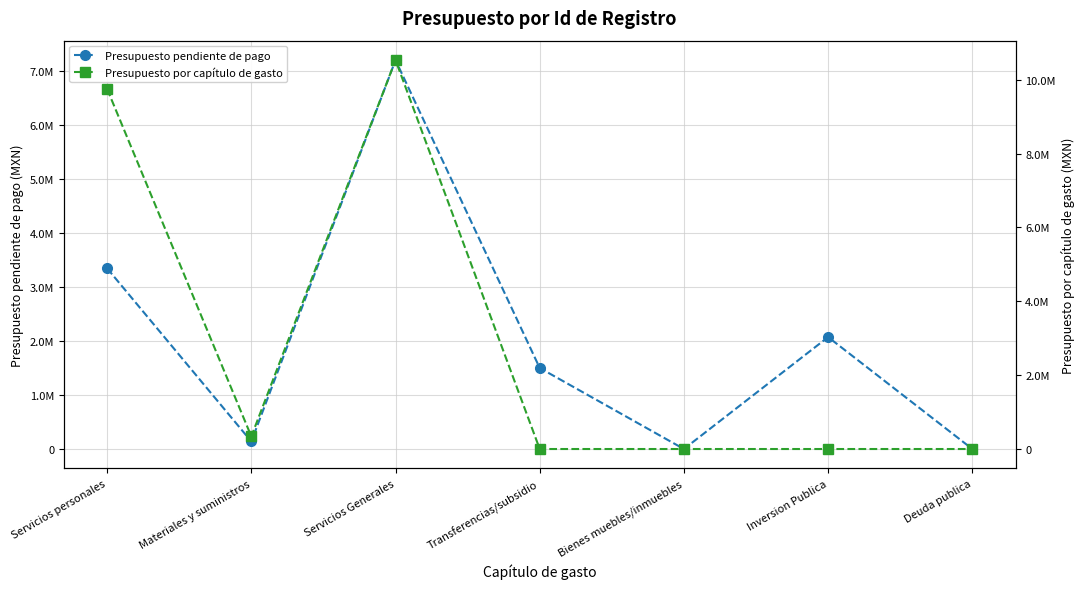

The Presupuesto pendiente de pago series shows 7200179 at Servicios Generales. True or false?

True